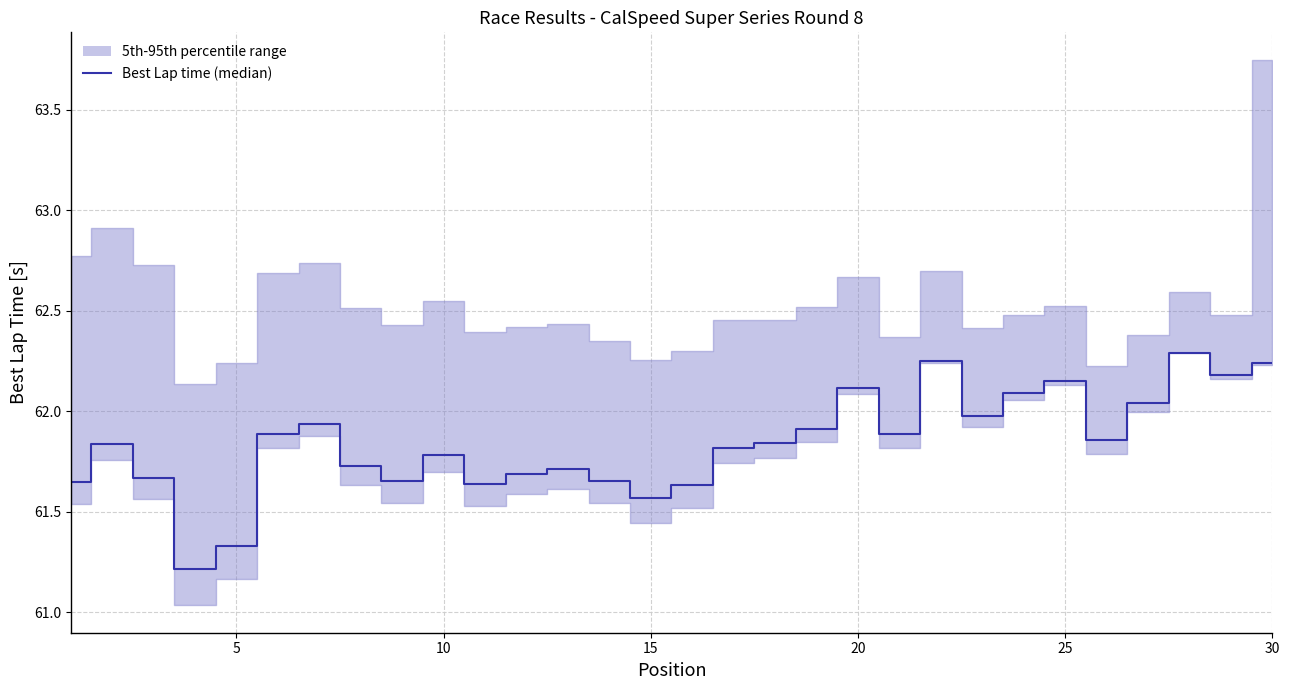

Reading left to right, what are all the values shown in this chart?

61.6	61.8	61.7	61.2	61.3	61.9	61.9	61.7	61.7	61.8	61.6	61.7	61.7	61.7	61.6	61.6	61.8	61.8	61.9	62.1	61.9	62.2	62.0	62.1	62.2	61.9	62.0	62.3	62.2	62.2